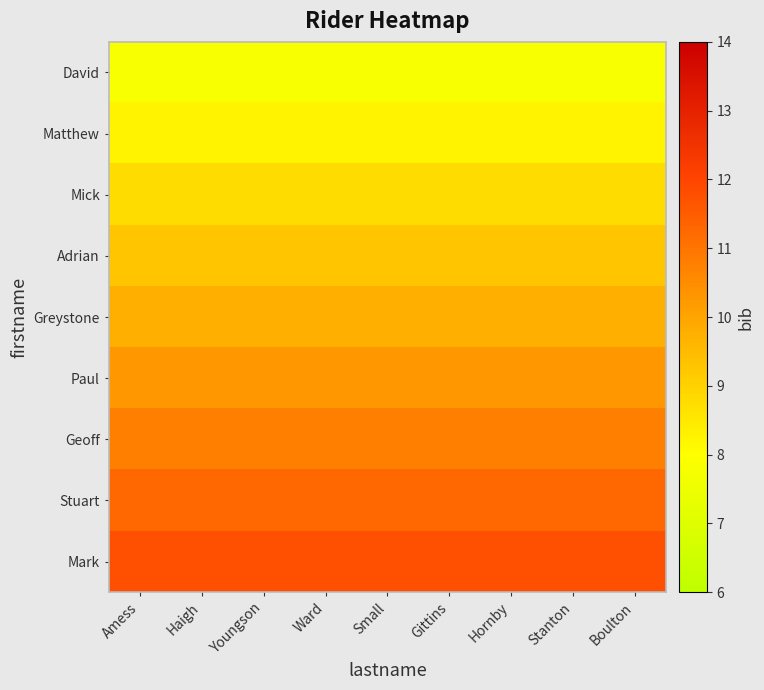

At which category is the sum across all series the highest?

Amess